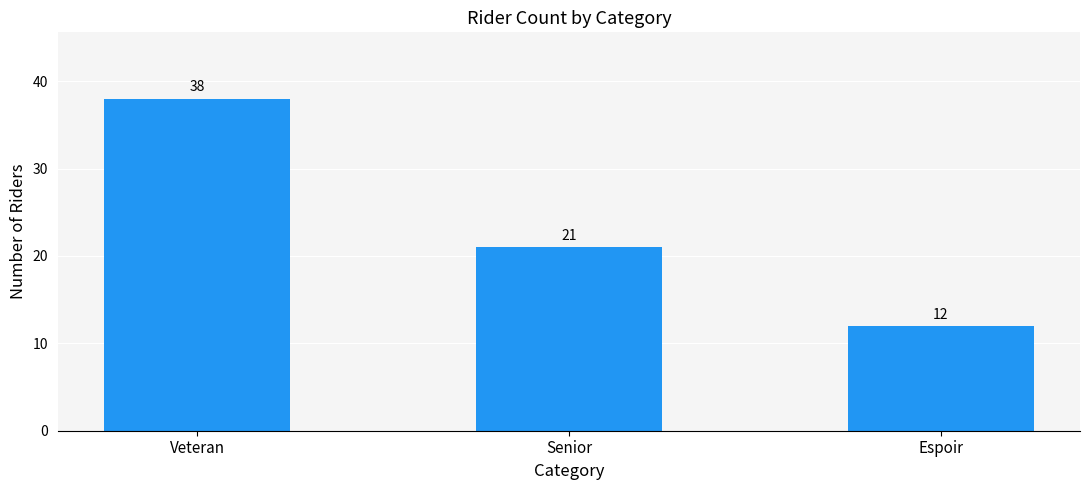

Rank the categories by value from highest to lowest.

Veteran, Senior, Espoir